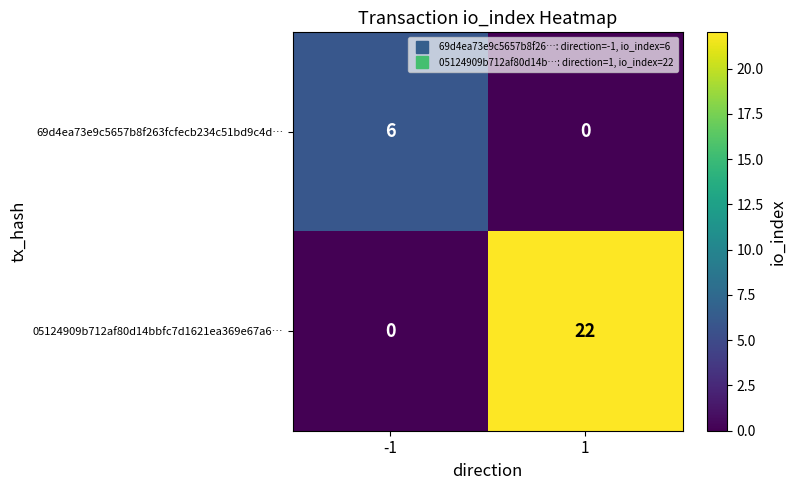

List the series in order of their peak value, lowest first.

69d4ea73e9c5657b8f263fcfecb234c51bd9c4d…, 05124909b712af80d14bbfc7d1621ea369e67a6…